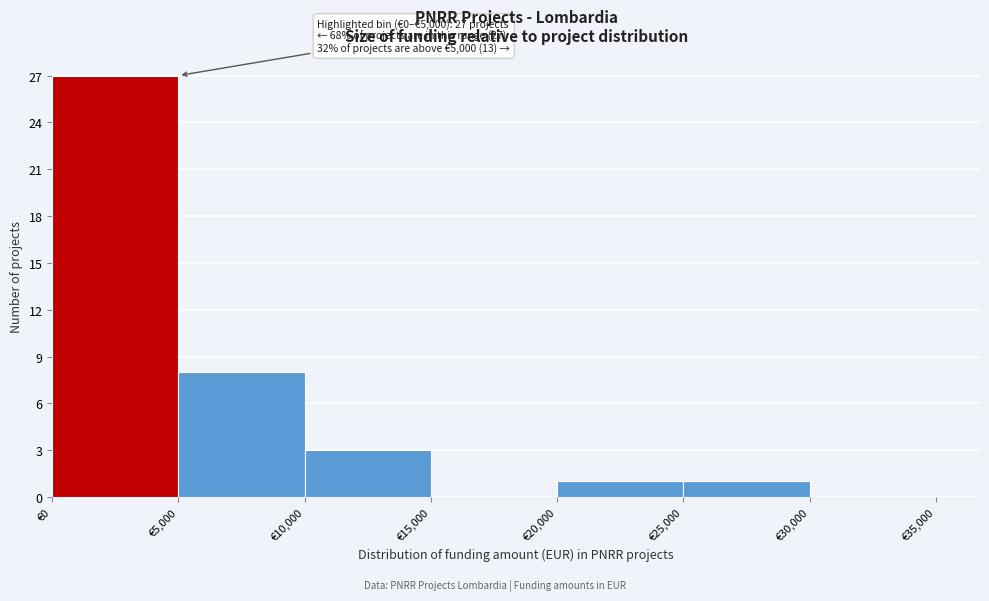

Over which range of the x-axis is the bar tallest?

0 to 5000